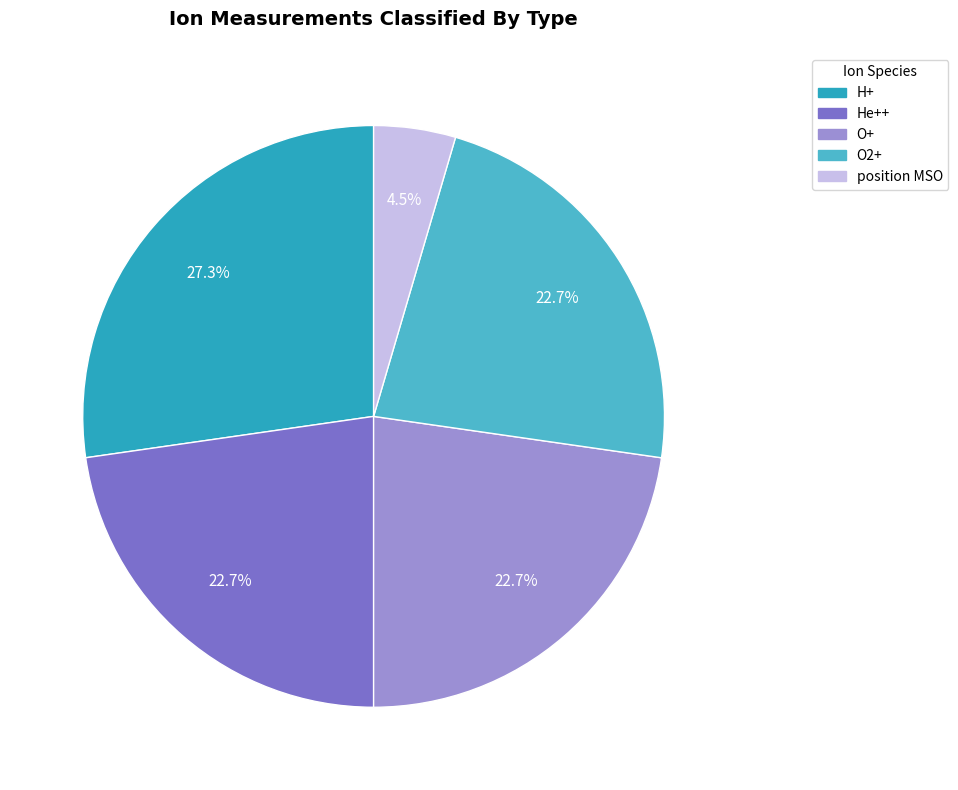

Do position MSO and He++ together represent more than half of the pie?

No